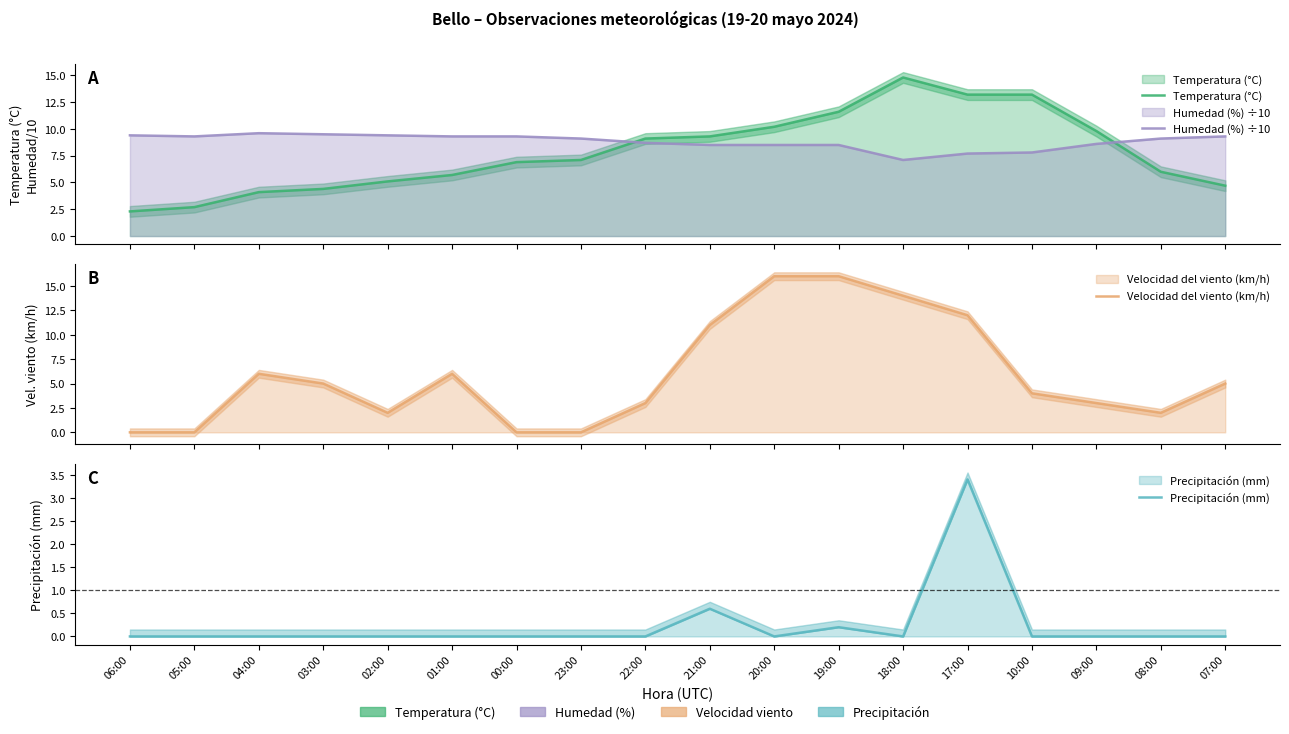

At which category does the chart reach its minimum across all series?

06:00